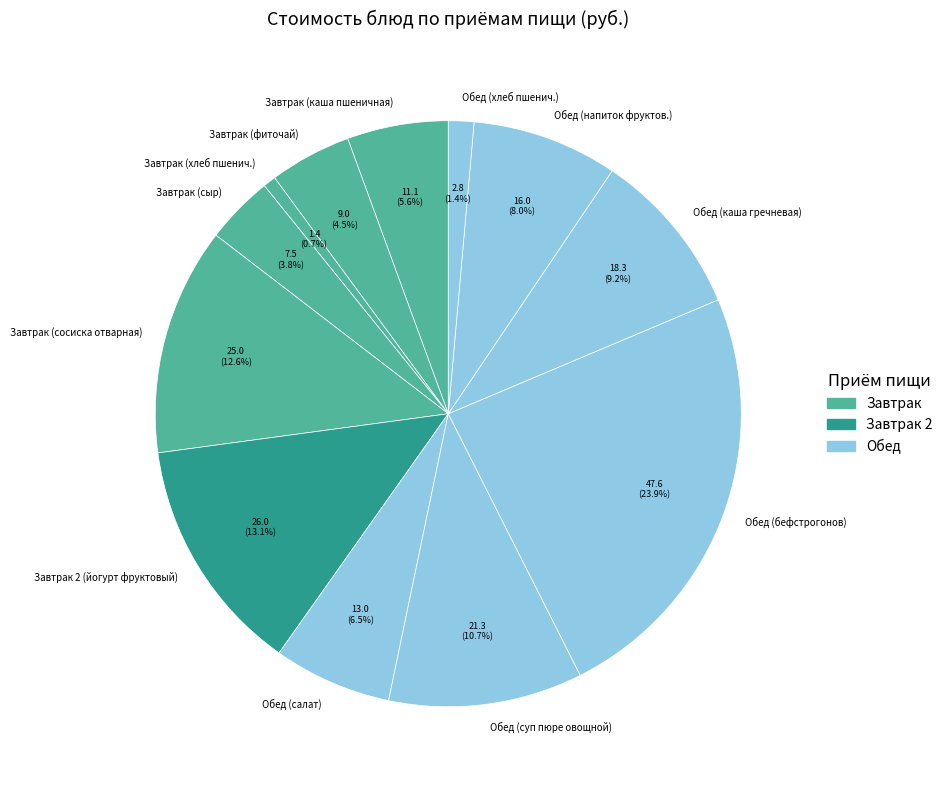

What is the ratio of the value at Обед (салат) to the value at Обед (бефстрогонов)?

0.3